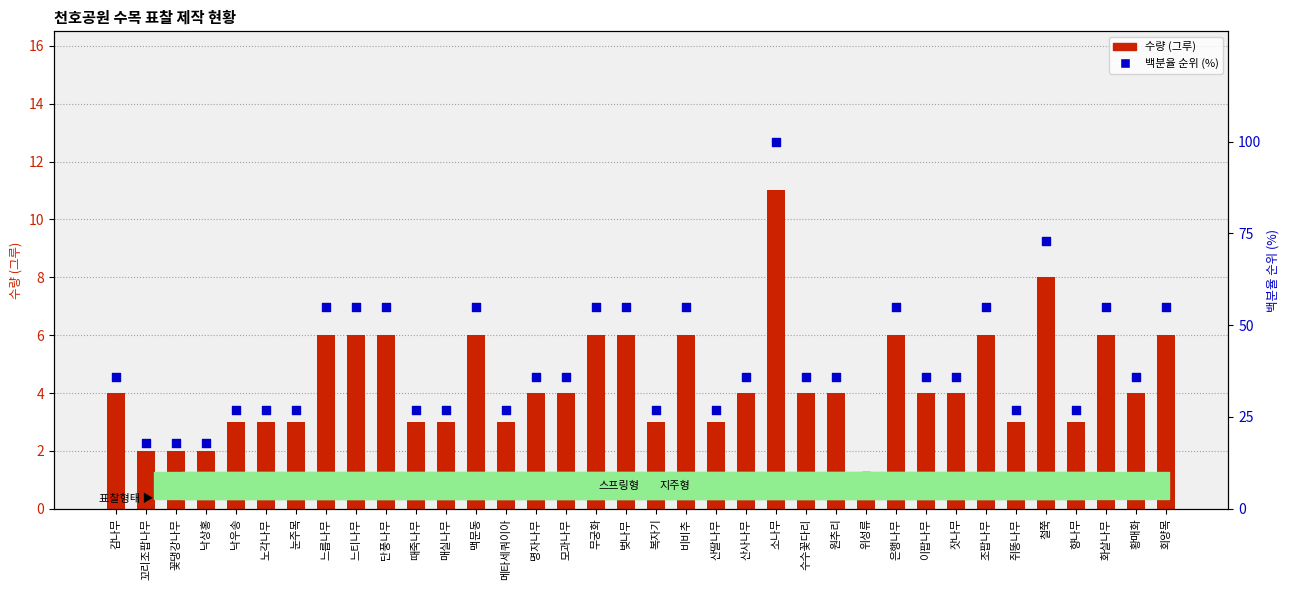

At how many categories does at least one series exceed 8?

36